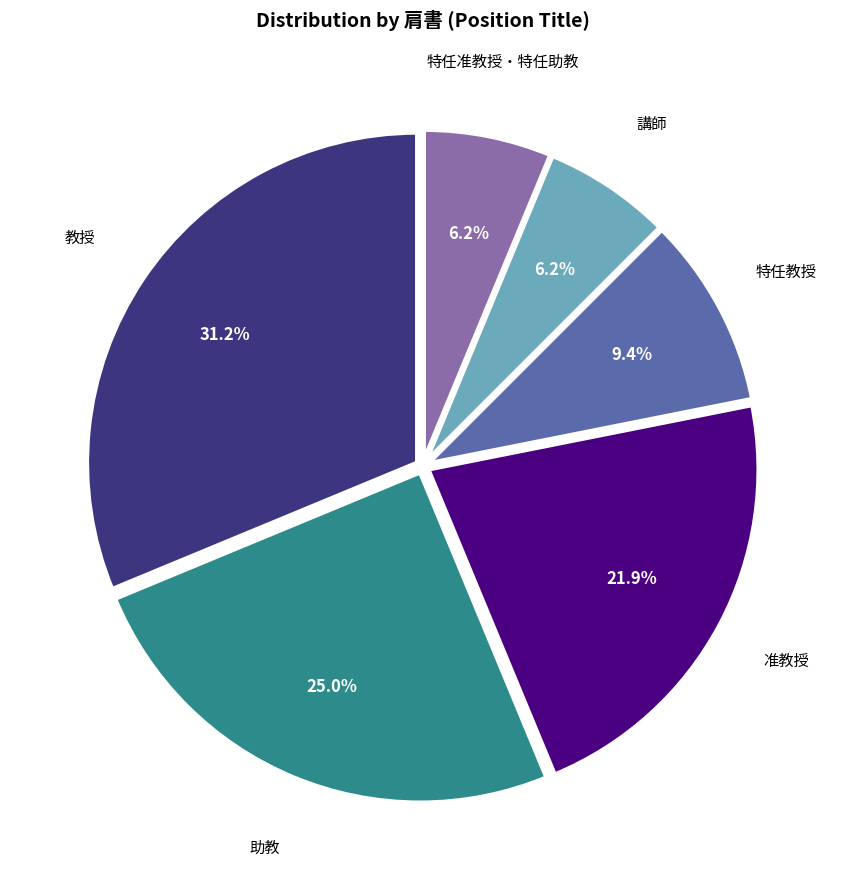

How many slices are in this pie chart?

6